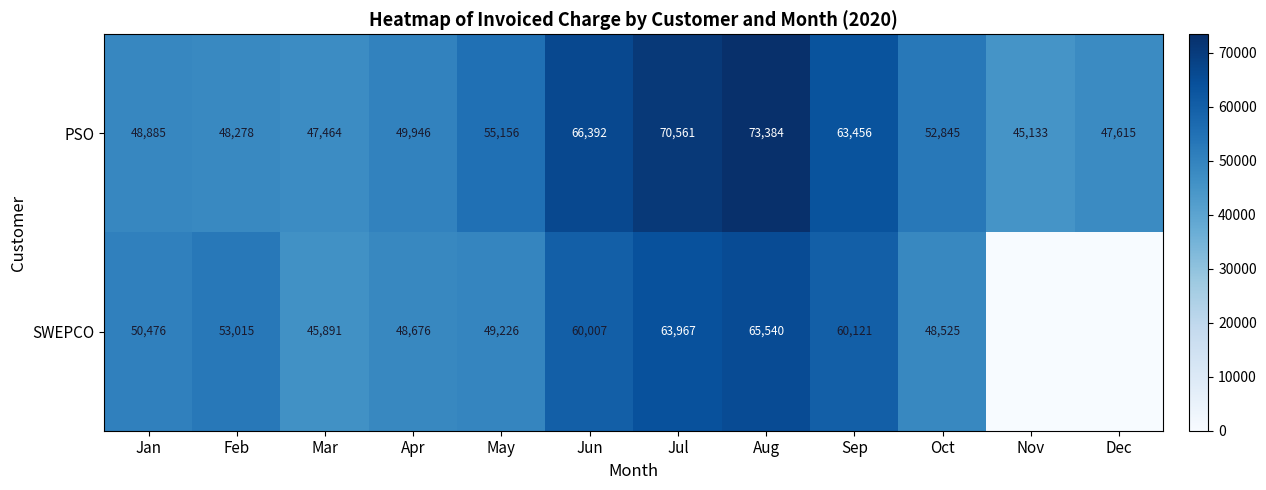

What is the approximate value of PSO at Aug?

73384